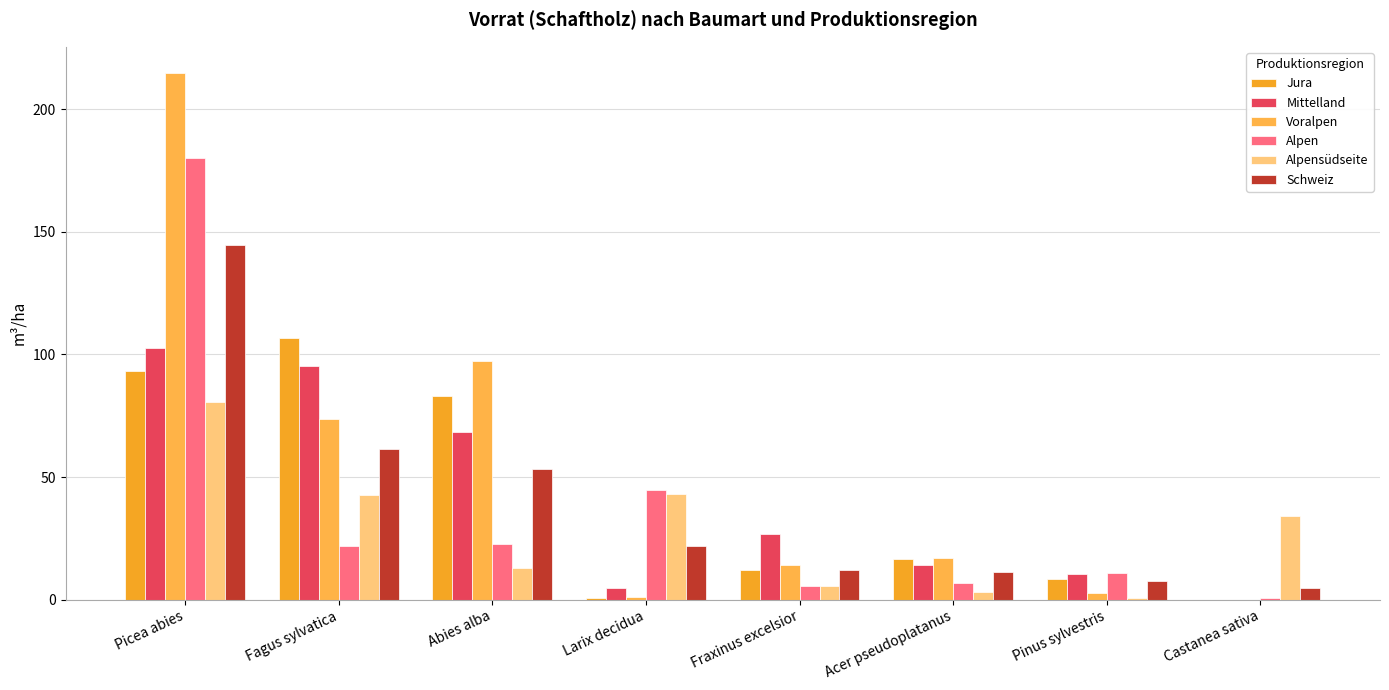

At which label does Voralpen reach its peak?

Picea abies